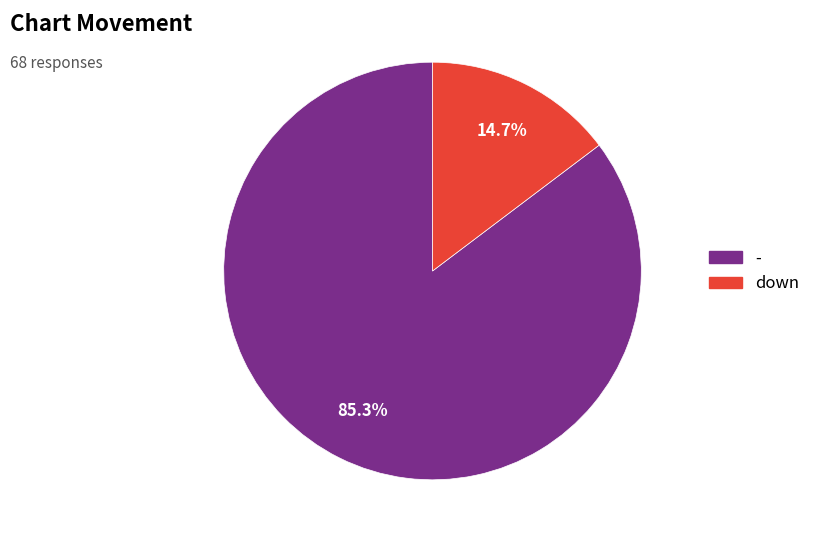

To the nearest percent, what is the average slice percentage?

50%